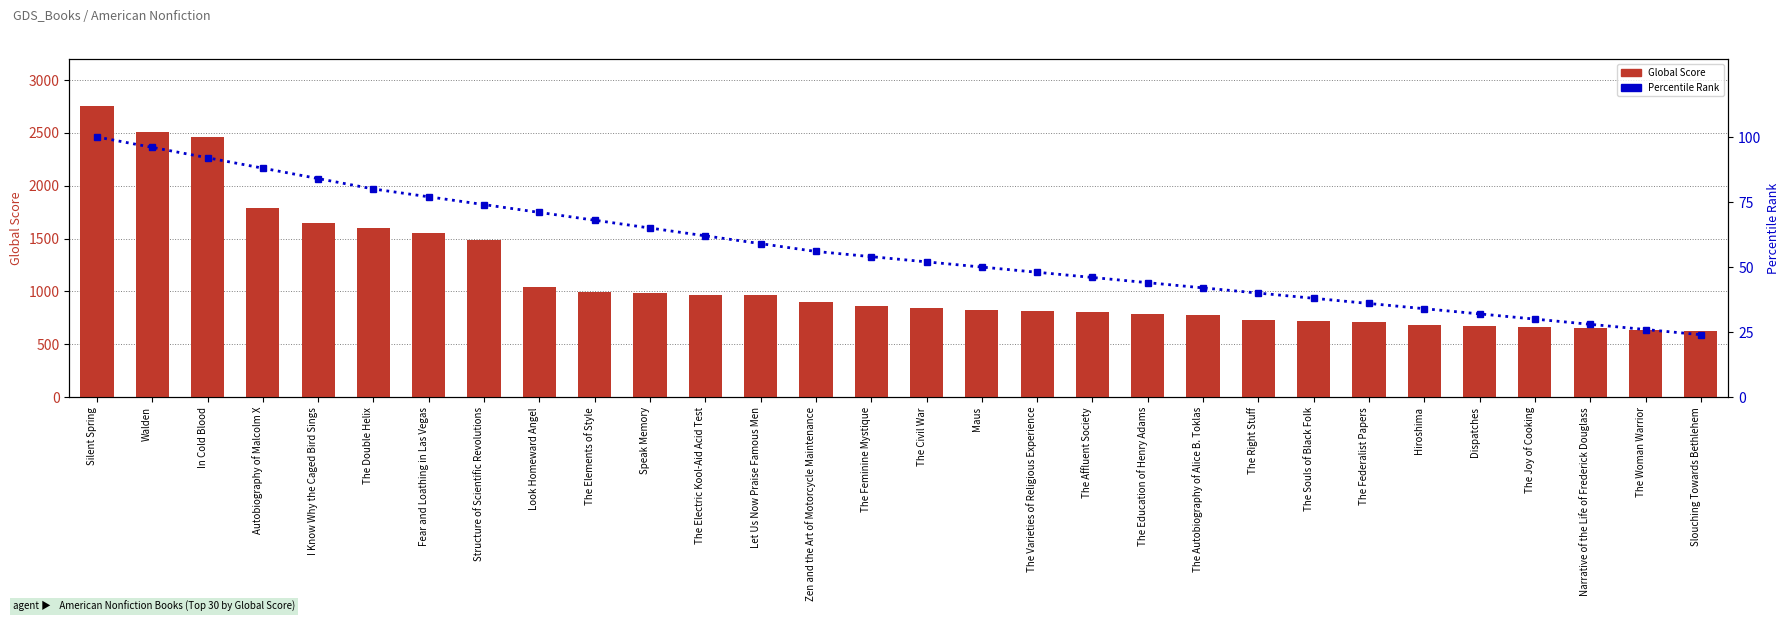

Is the value of Percentile Rank at The Varieties of Religious Experience greater than the value of Global Score at The Right Stuff?

No